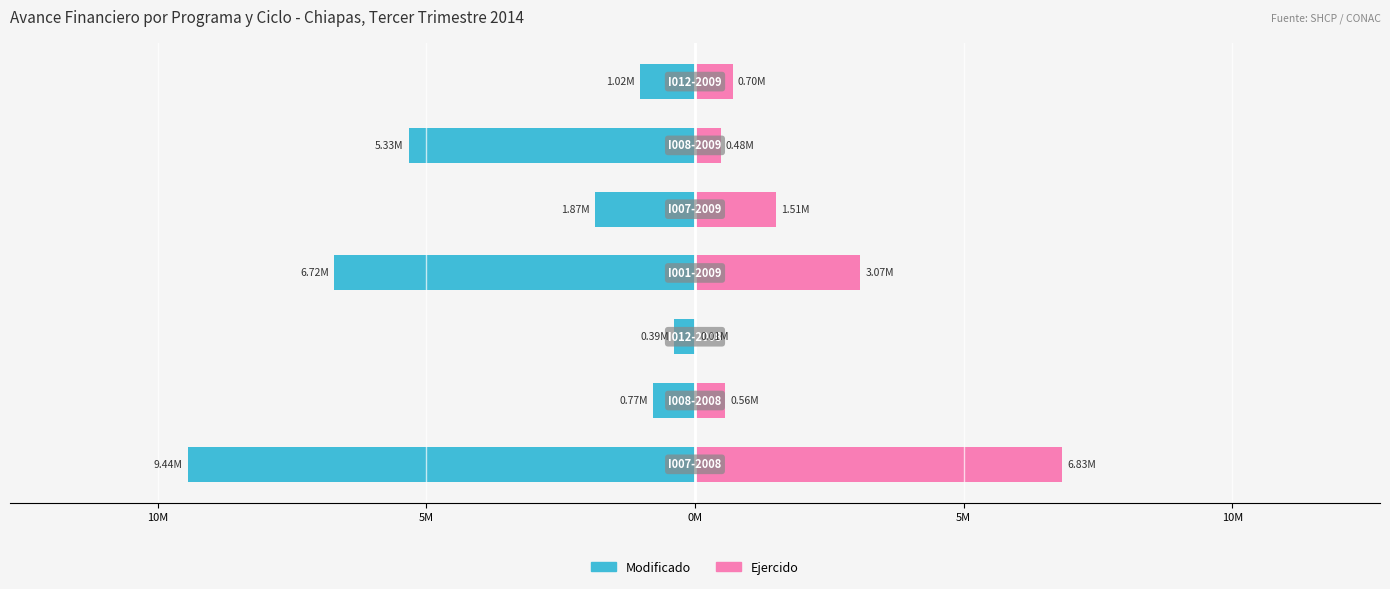

How many distinct data groups are displayed?

2